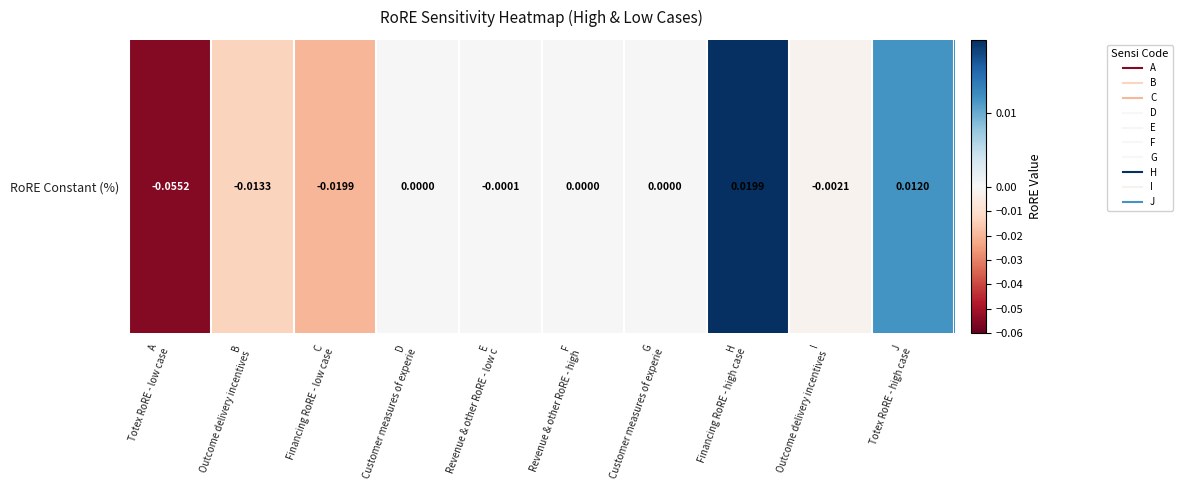

List the labels in order of value, smallest first.

A
Totex RoRE - low case, C
Financing RoRE - low case, B
Outcome delivery incentives , I
Outcome delivery incentives , E
Revenue & other RoRE - low c, D
Customer measures of experie, F
Revenue & other RoRE - high , G
Customer measures of experie, J
Totex RoRE - high case, H
Financing RoRE - high case